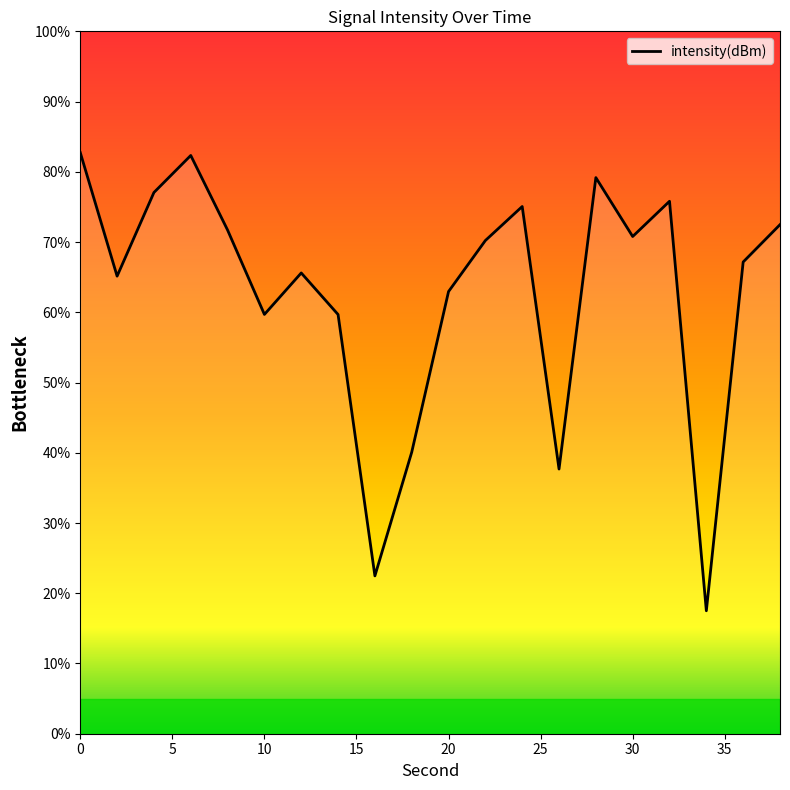

What is the difference between the maximum and minimum values?

65.2